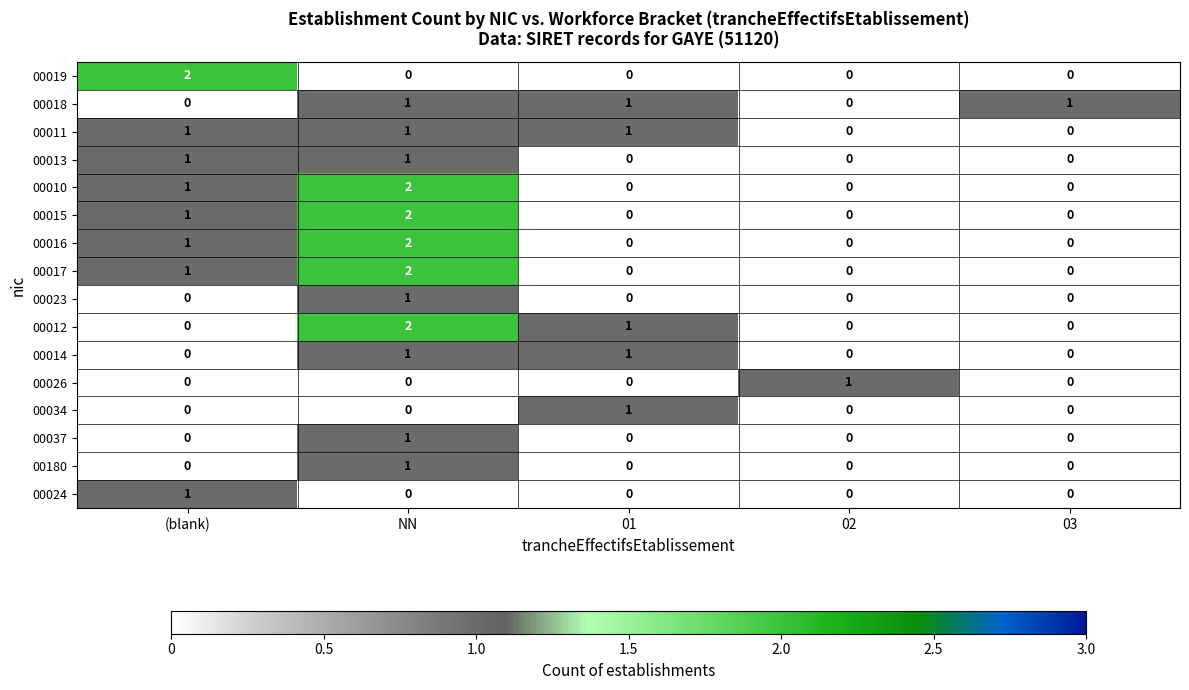

Which series changed the most between (blank) and 03?

00019